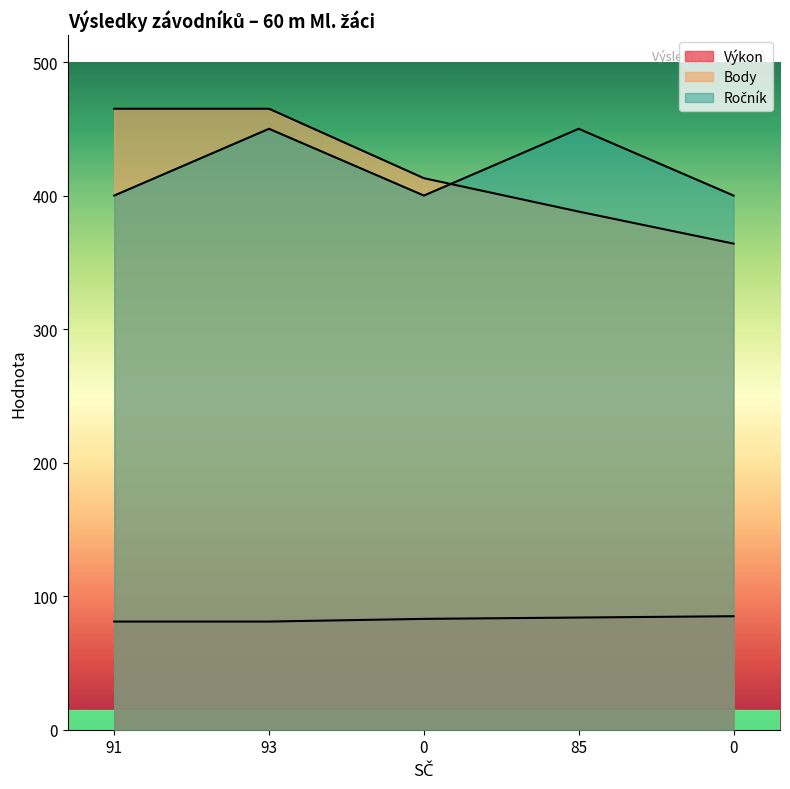

What is the maximum value for Výkon?

85